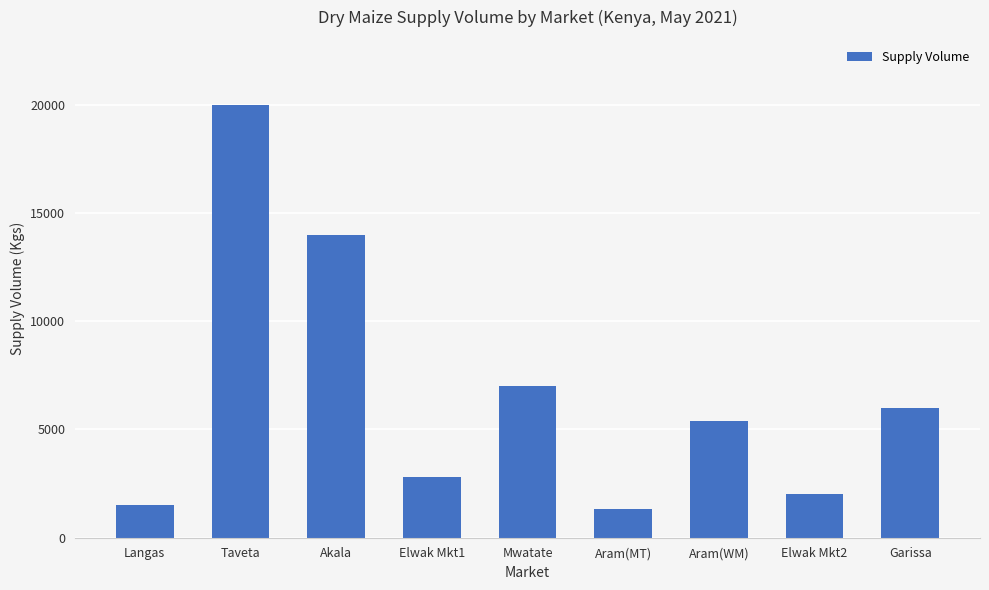

What is the sum of the values at Elwak Mkt1 and Aram(MT)?

4150